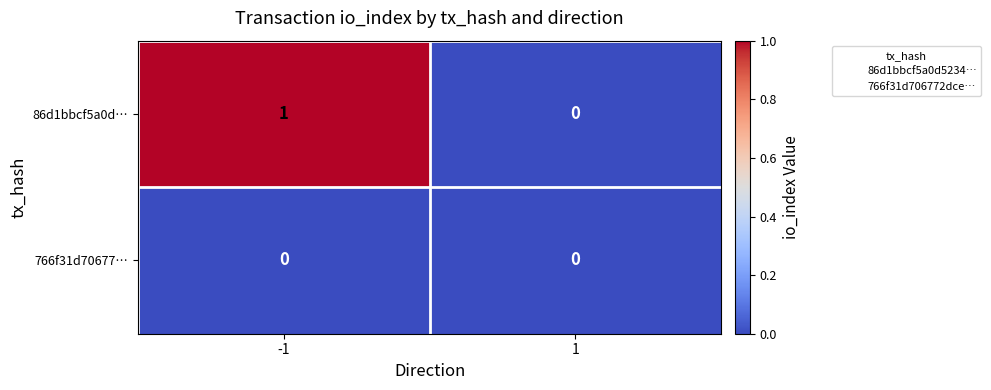

Reading right to left, what are all the values shown in this chart?

86d1bbcf5a0d…: 0	1
766f31d70677…: 0	0